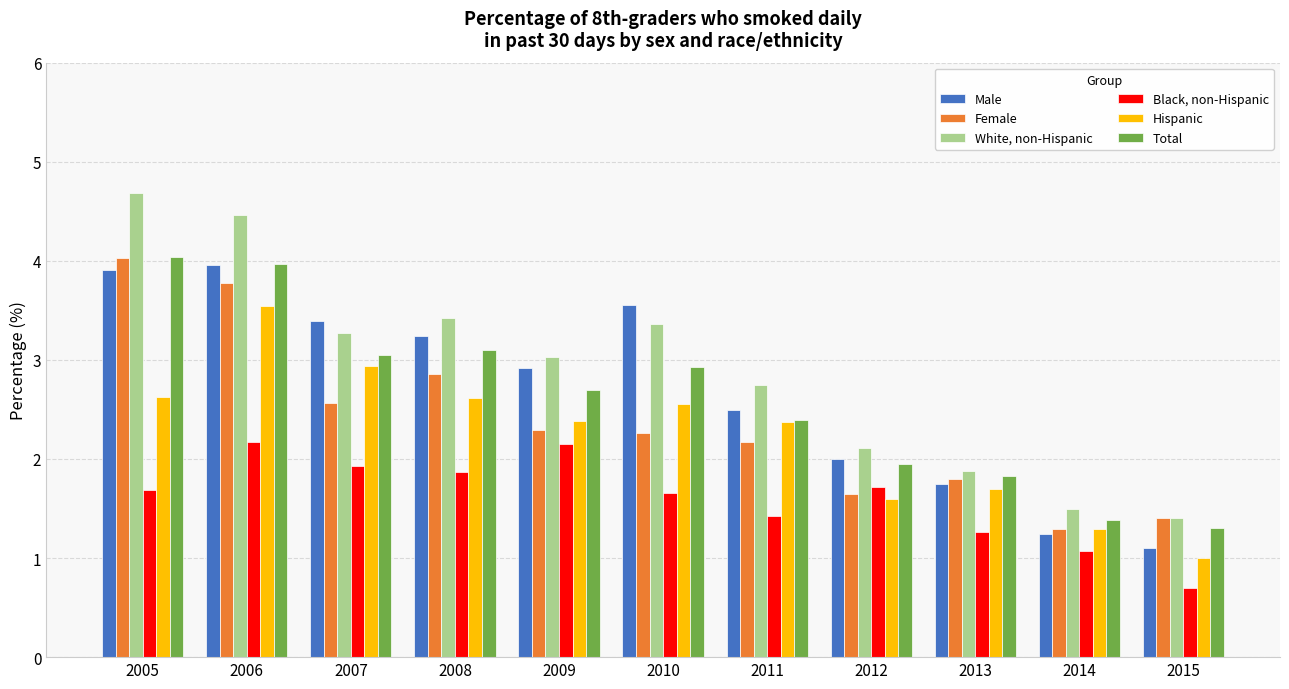

How many categories are shown in the chart?

11